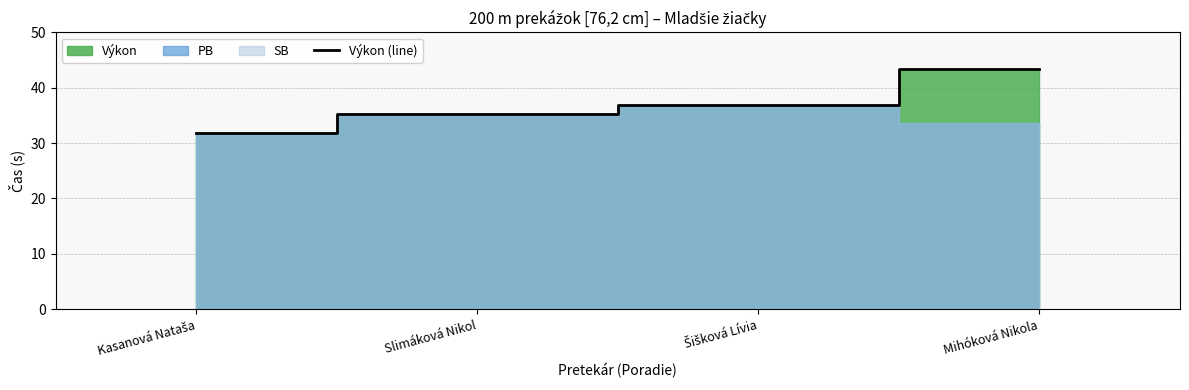

Where does the data first go above 36?

Šišková Lívia